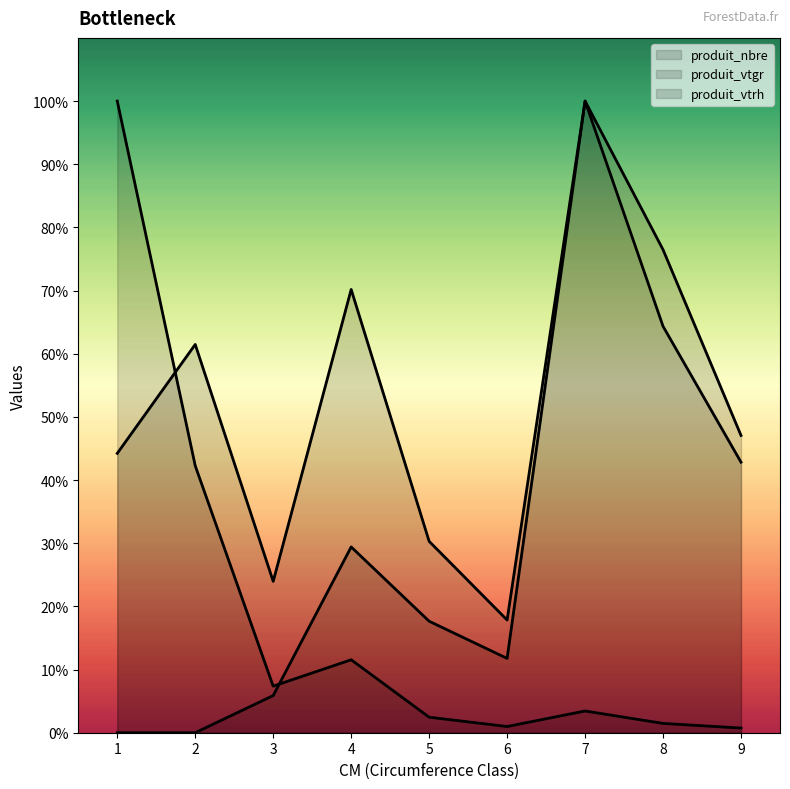

How many values in the produit_nbre series exceed 3?

5